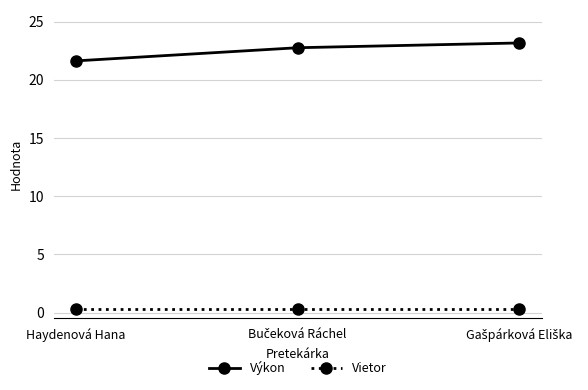

What position from the right is Haydenová Hana?

3